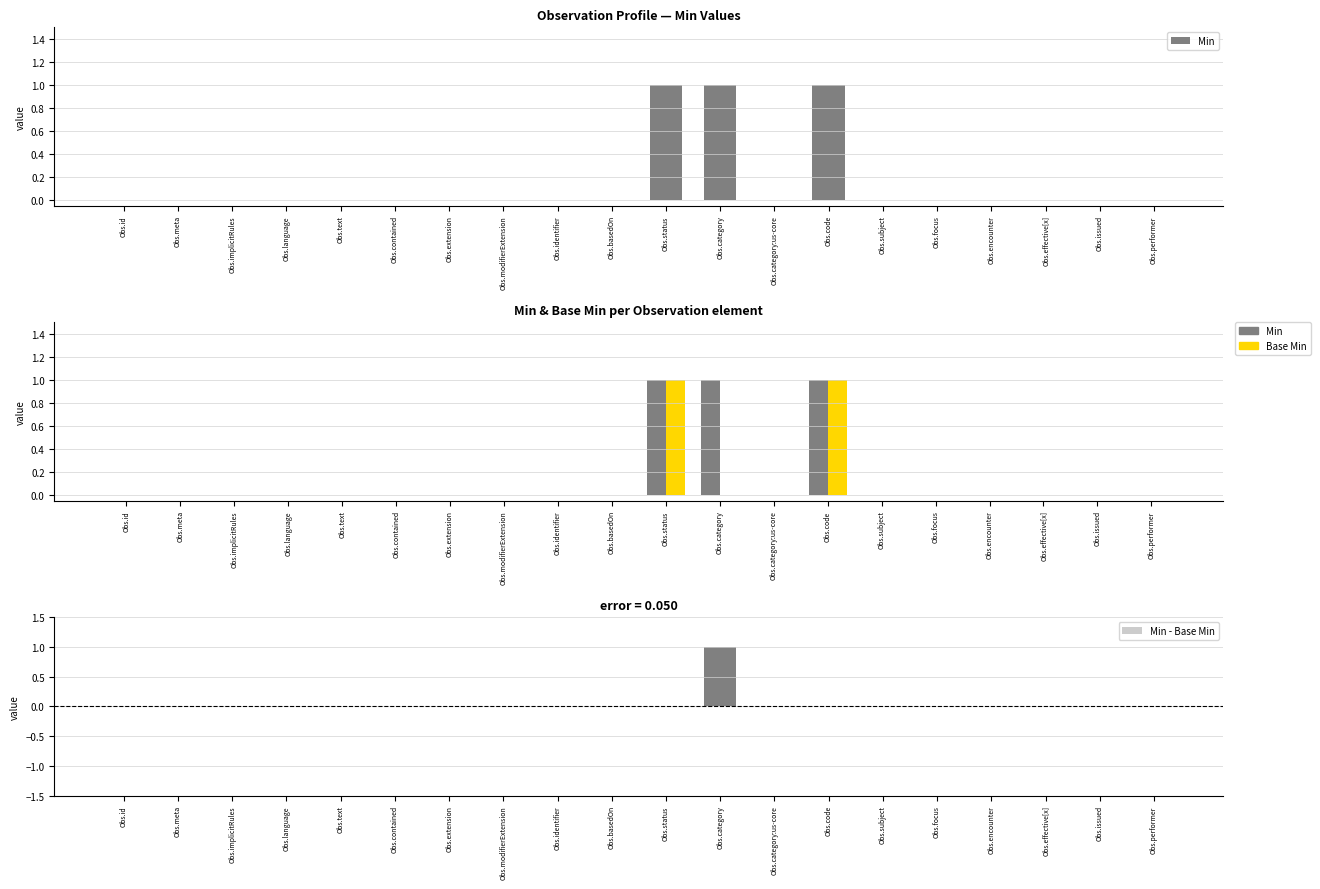

At which category does the chart reach its minimum across all series?

Obs.id